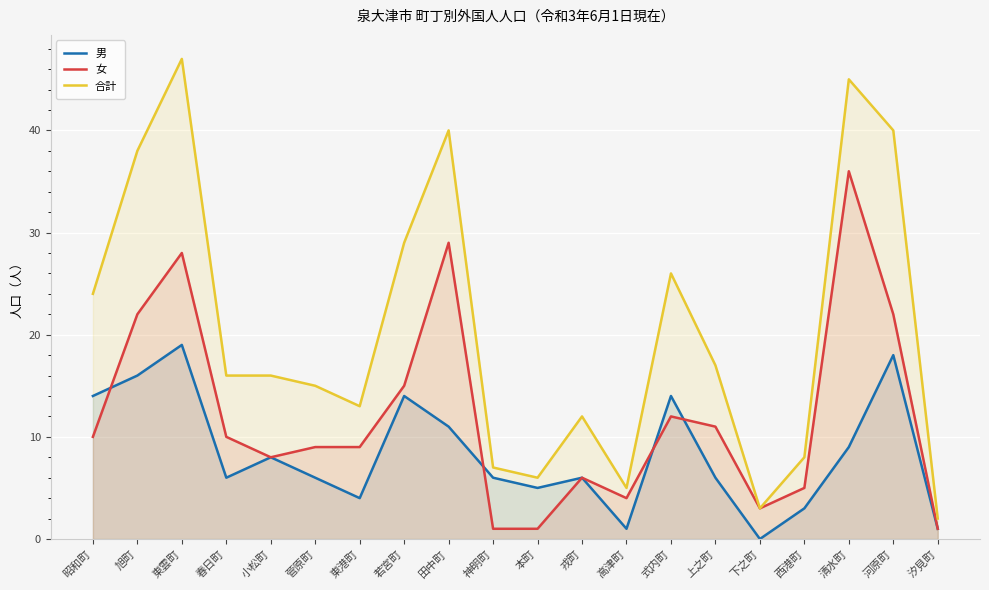

Where is the first local minimum for 合計?

東港町